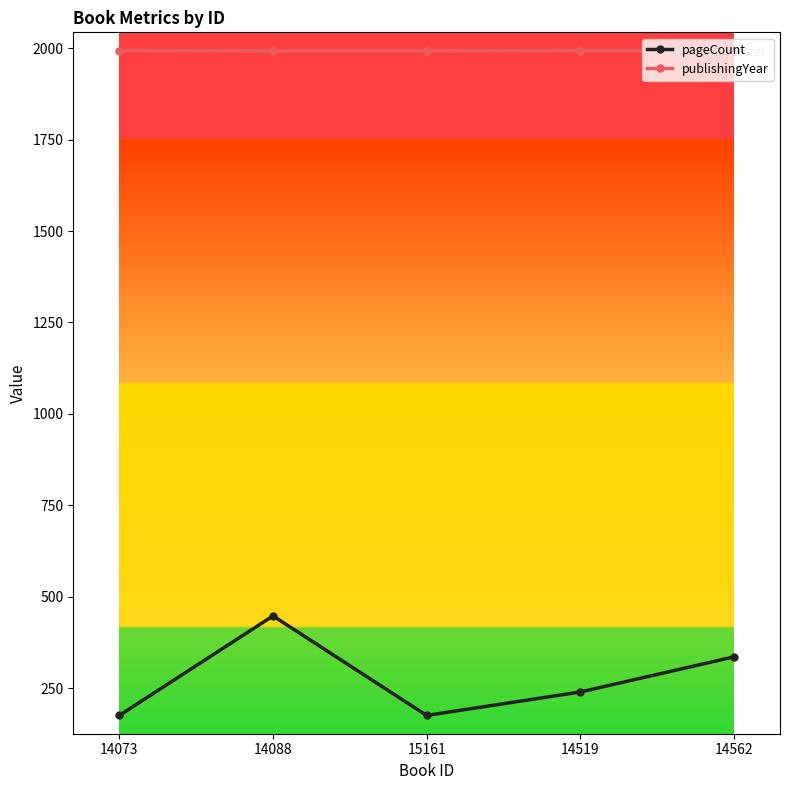

True or false: publishingYear has a value of 1993 at 14519.

True